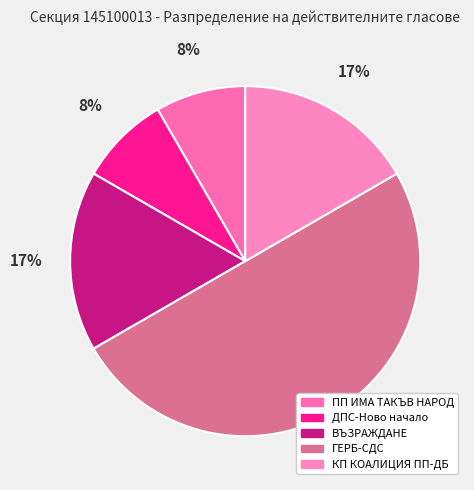

How many segments does this pie chart have?

5